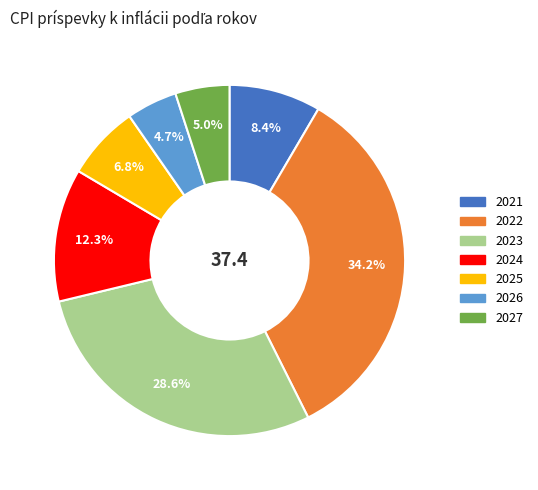

Is there a majority slice in this chart?

No